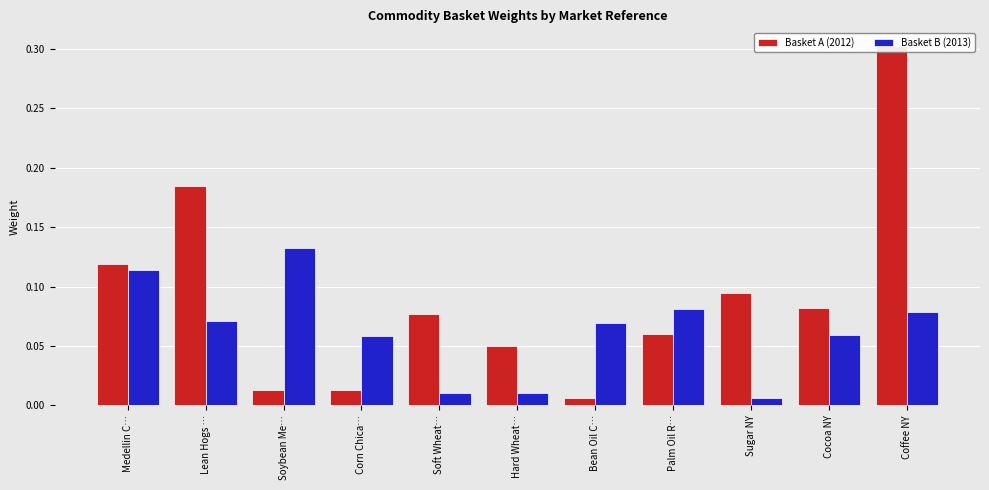

What position from the left is Coffee NY?

11